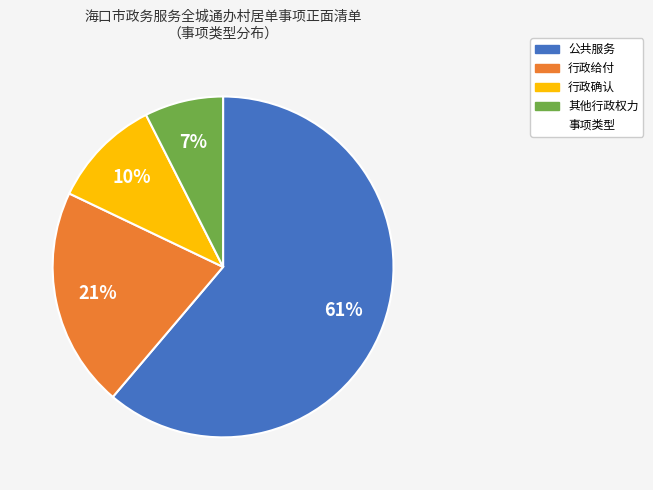

To the nearest percent, what is the average slice percentage?

25%